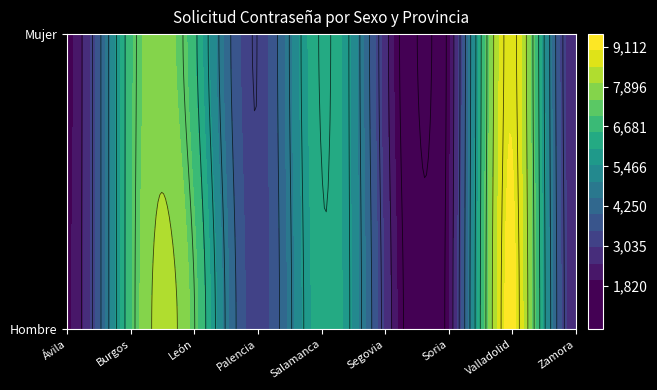

List the series in order of their peak value, highest first.

Hombre, Mujer